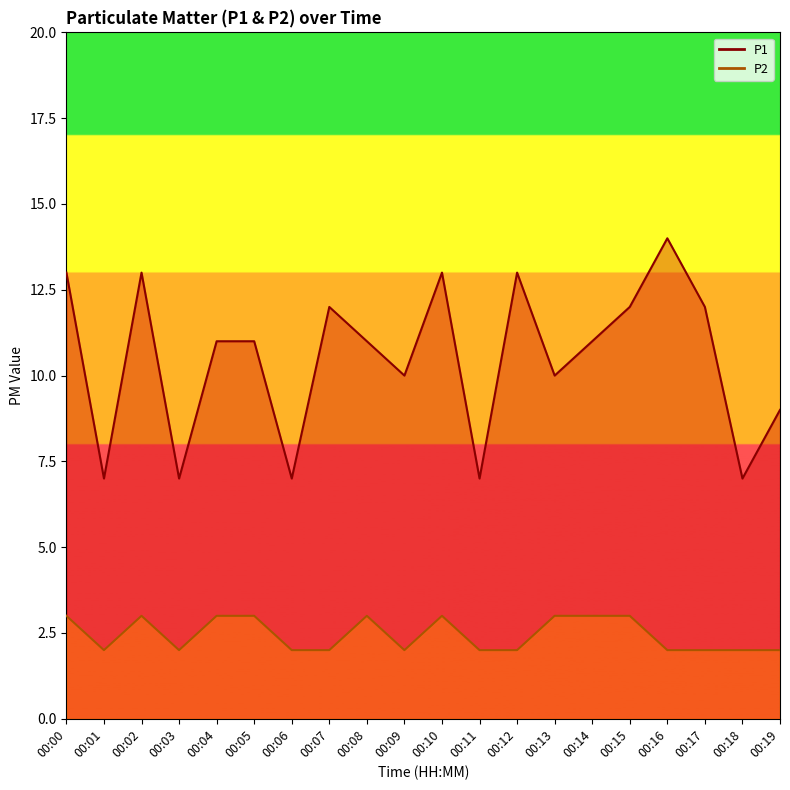

Which series has the largest total across all categories?

P1